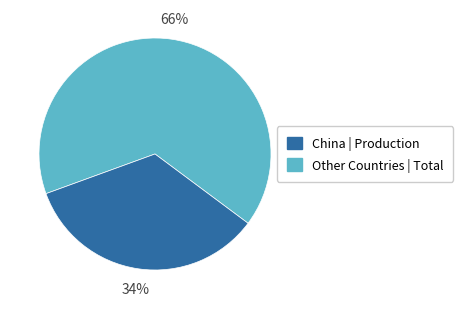

To the nearest percent, what is the average slice percentage?

50%